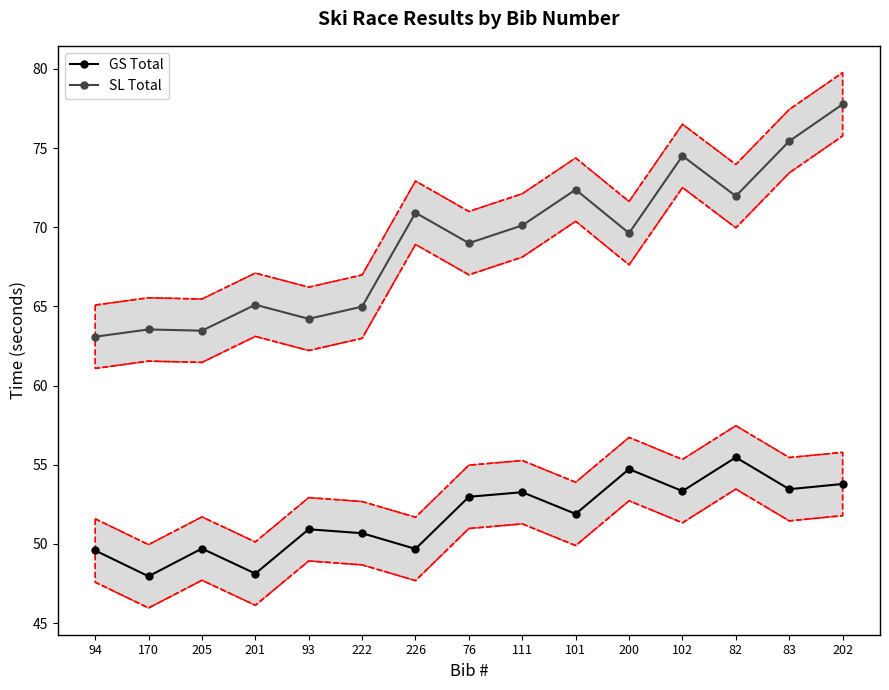

True or false: SL Total has more than 1 interior local peaks.

True